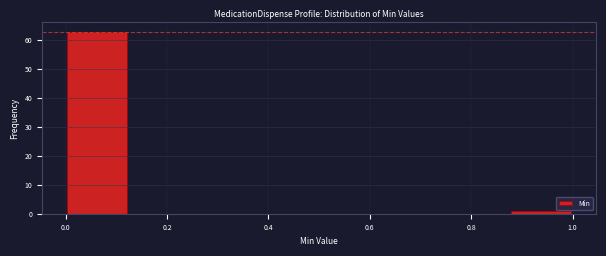

Reading left to right, list every bar in this chart as the range it spans on the x-axis followed by its height. Neither the bar edges nor the heights are printed on the chart, so give them approximately, as read against the axes.

0.000 to 0.125: 63
0.125 to 0.250: 0
0.250 to 0.375: 0
0.375 to 0.500: 0
0.500 to 0.625: 0
0.625 to 0.750: 0
0.750 to 0.875: 0
0.875 to 1.000: 1